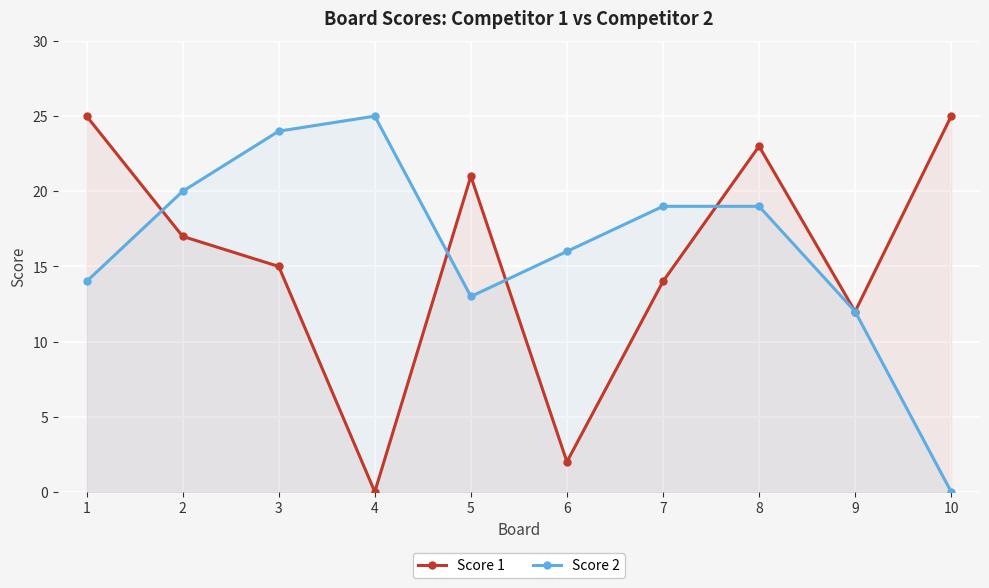

Rank the series by their average value, from highest to lowest.

Score 2, Score 1